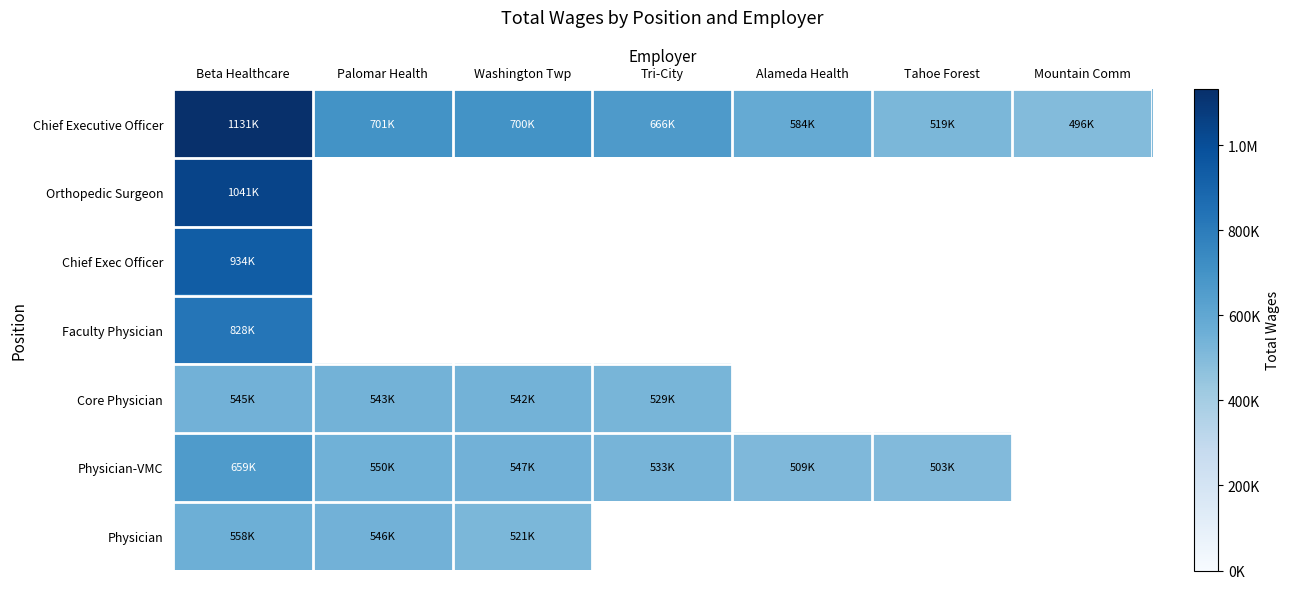

Which series has the largest range (max minus min)?

Chief Executive Officer